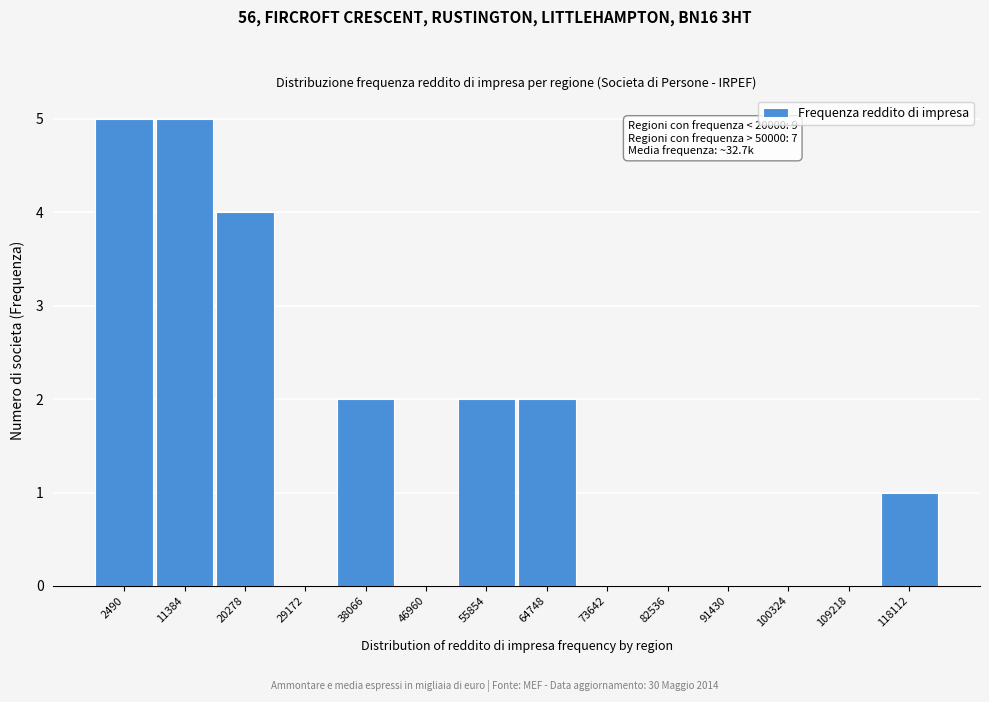

Reading right to left, list all the values displayed in this chart.

118112=1	109218=0	100324=0	91430=0	82536=0	73642=0	64748=2	55854=2	46960=0	38066=2	29172=0	20278=4	11384=5	2490=5